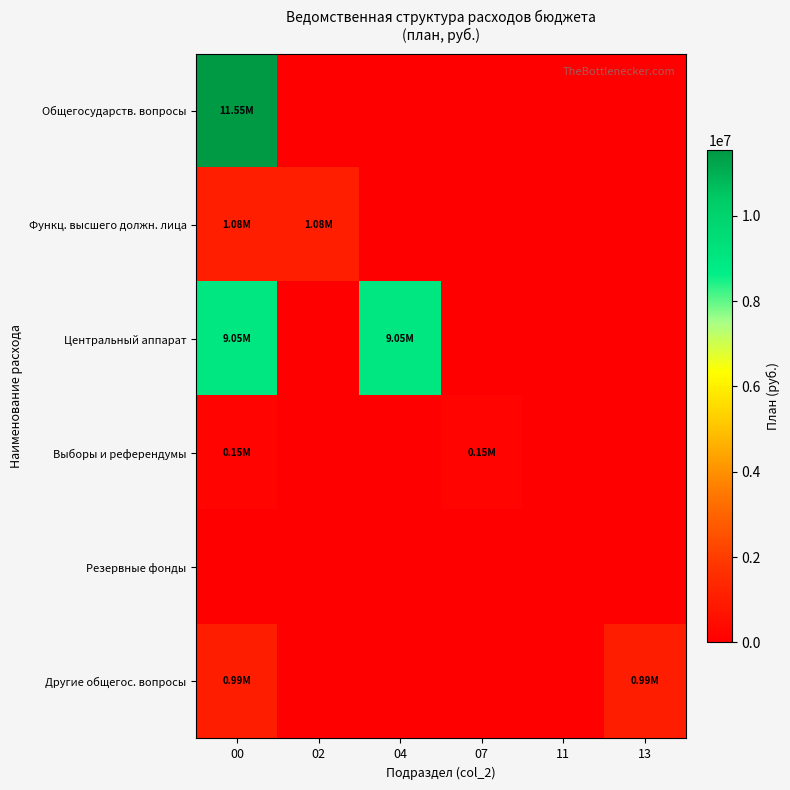

At which category is the sum across all series the highest?

00